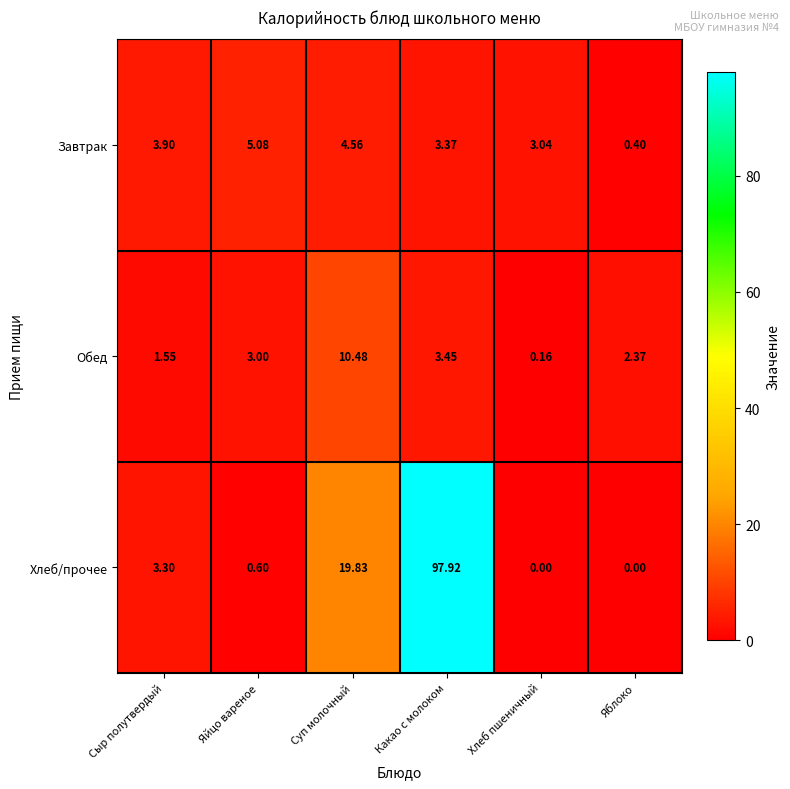

Which category has the lowest value in the Обед series?

Хлеб пшеничный